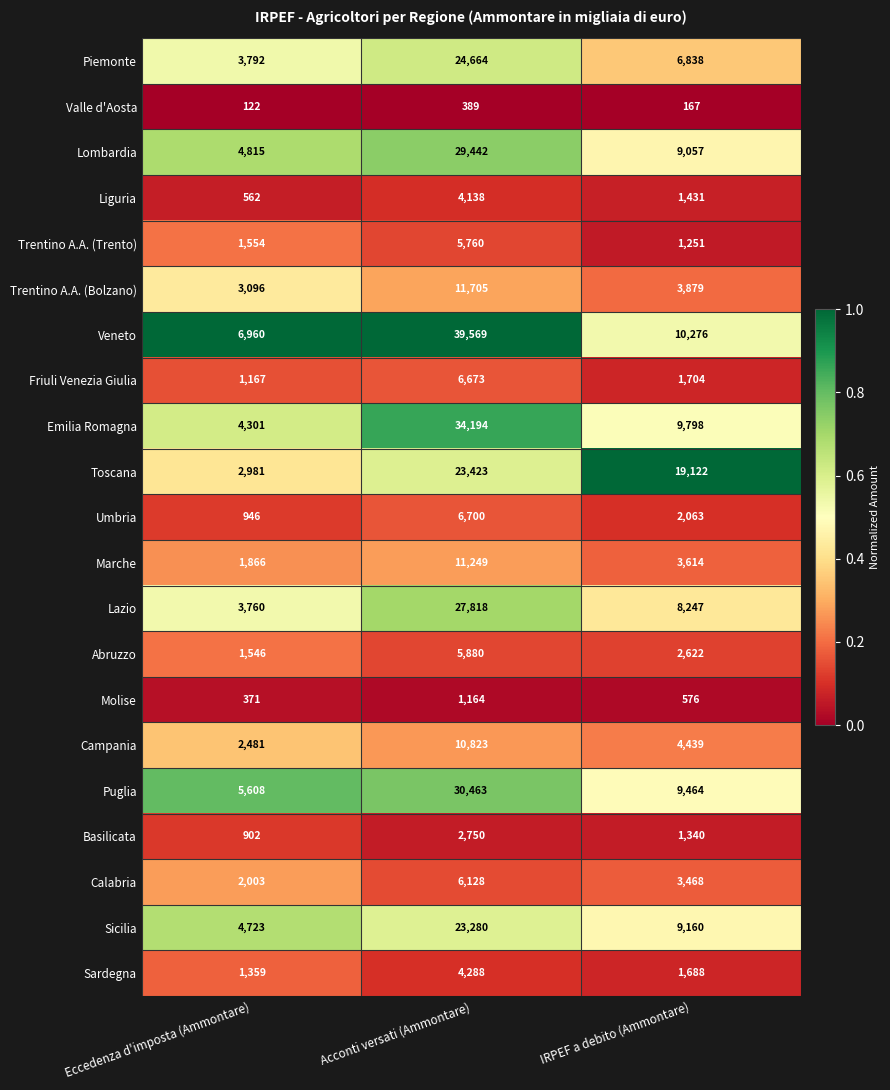

Which series has the widest spread of values?

Veneto